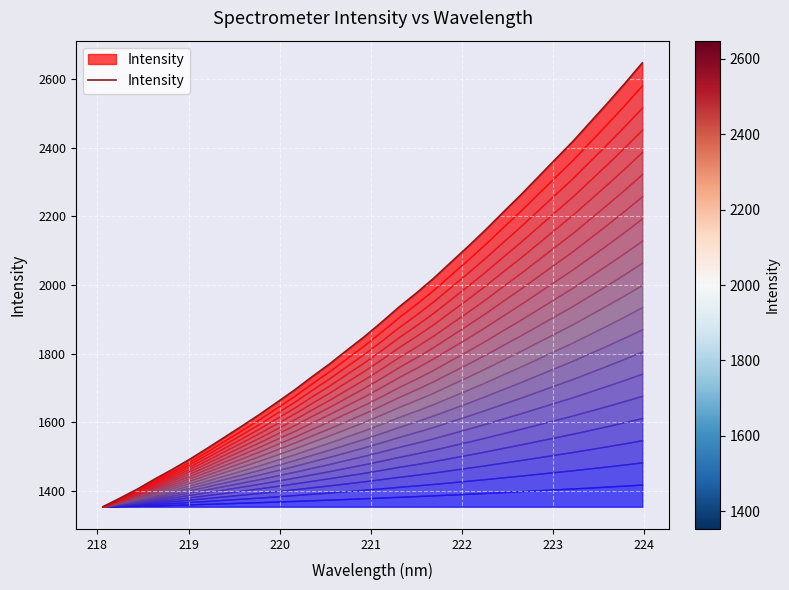

What is the maximum value shown in the chart?

2648.0